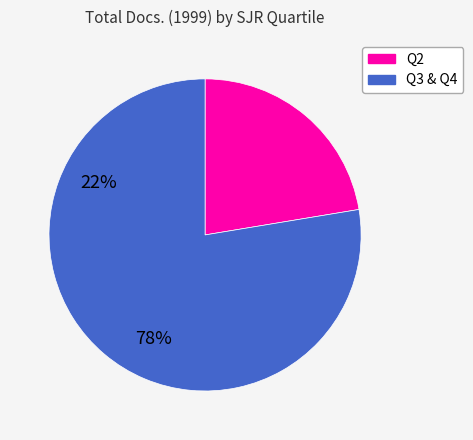

Is there a majority slice in this chart?

Yes